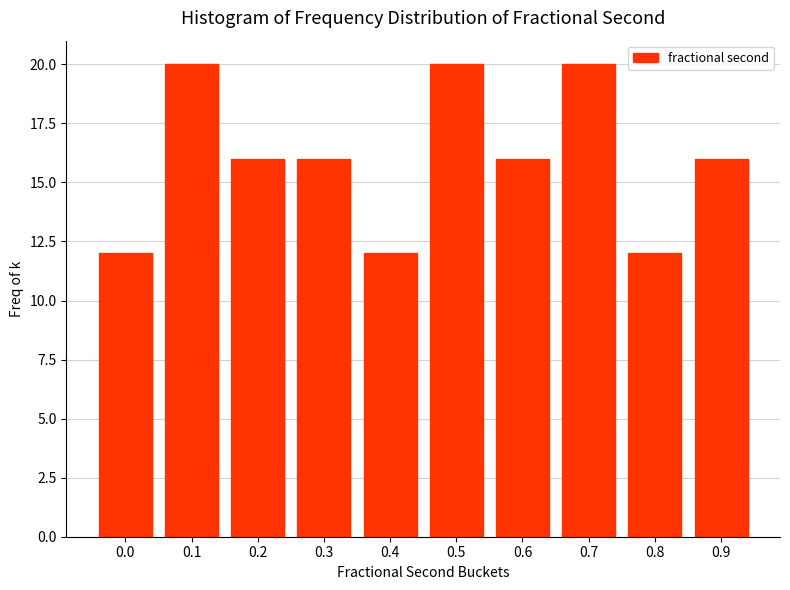

Reading left to right, list all the values displayed in this chart.

12	20	16	16	12	20	16	20	12	16